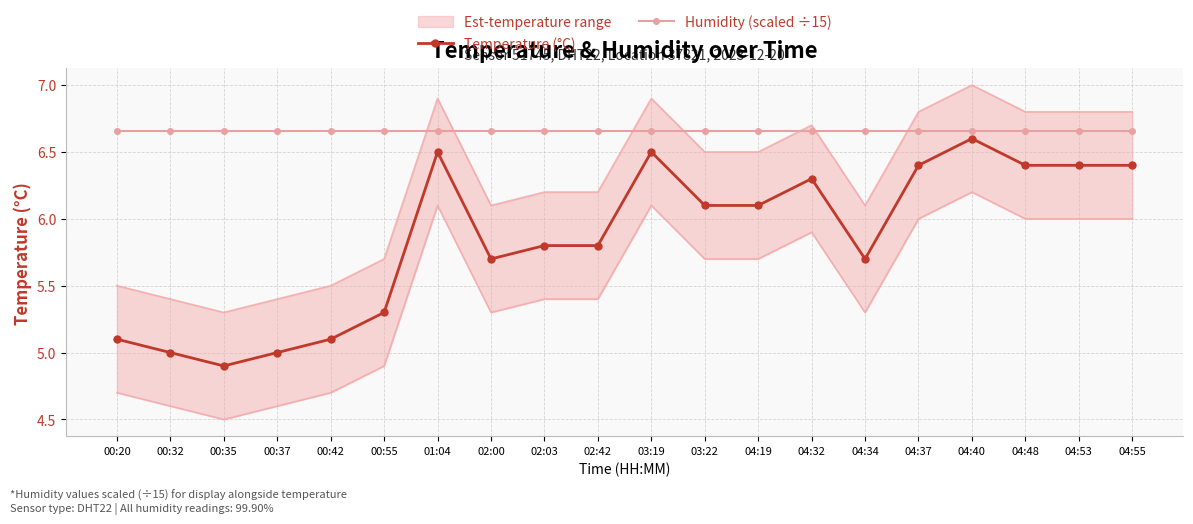

How many data points does each series have?

20